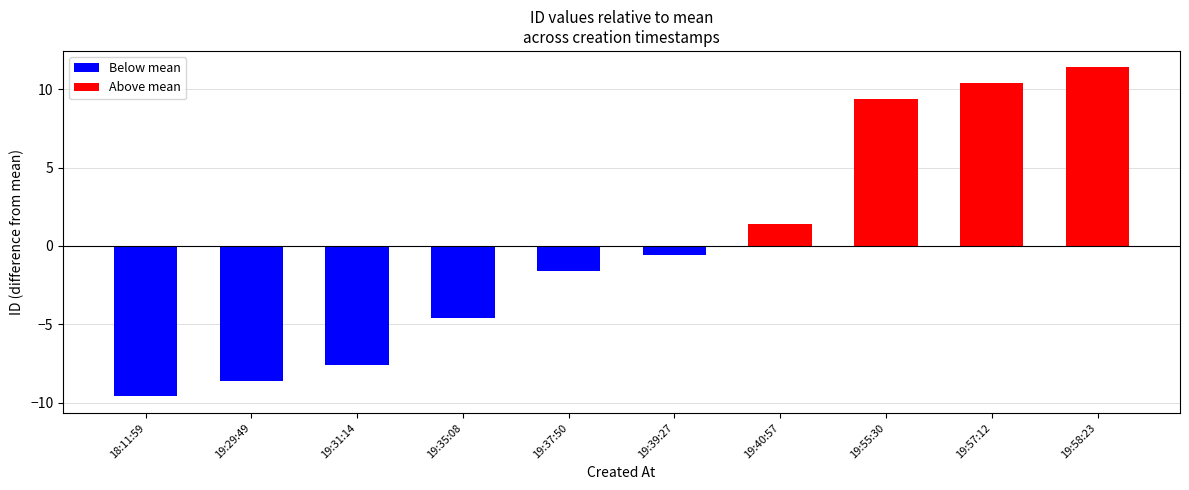

Rank the categories by value from lowest to highest.

2014-06-19 18:11:59, 2014-06-19 19:29:49, 2014-06-19 19:31:14, 2014-06-19 19:35:08, 2014-06-19 19:37:50, 2014-06-19 19:39:27, 2014-06-19 19:40:57, 2014-06-19 19:55:30, 2014-06-19 19:57:12, 2014-06-19 19:58:23